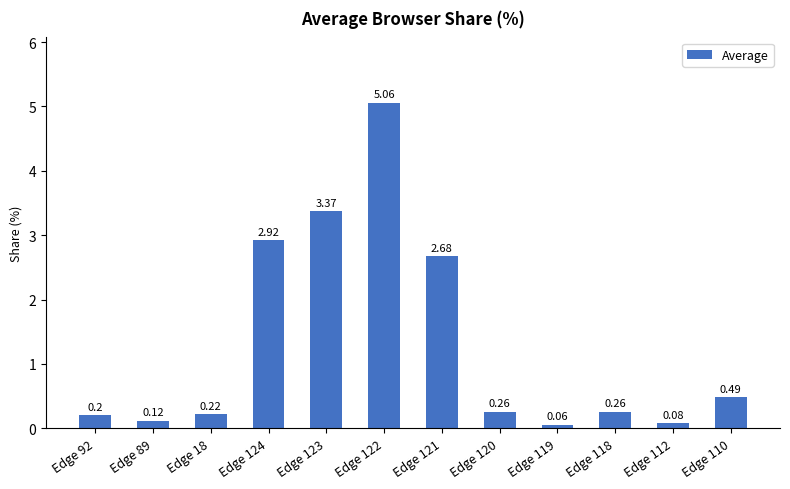

At which category does the chart reach its peak across all series?

Edge 122